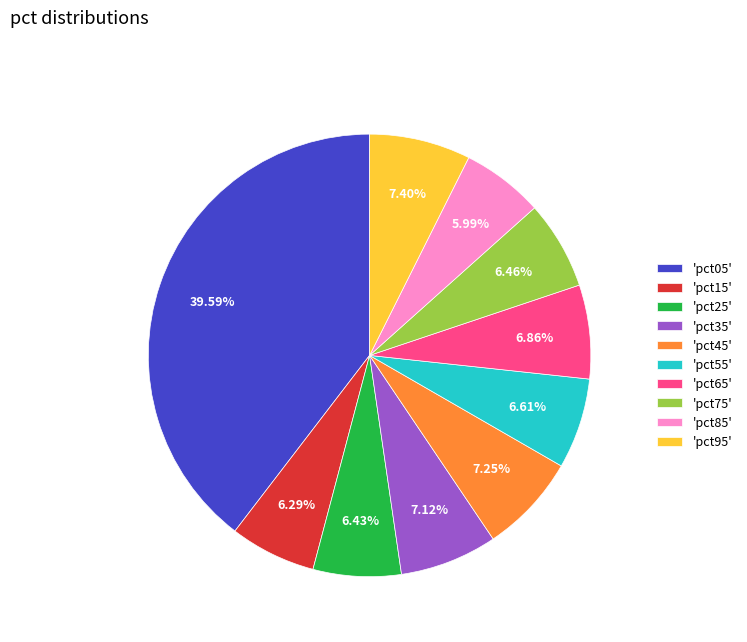

Does 'pct15' account for over 50% of the chart?

No